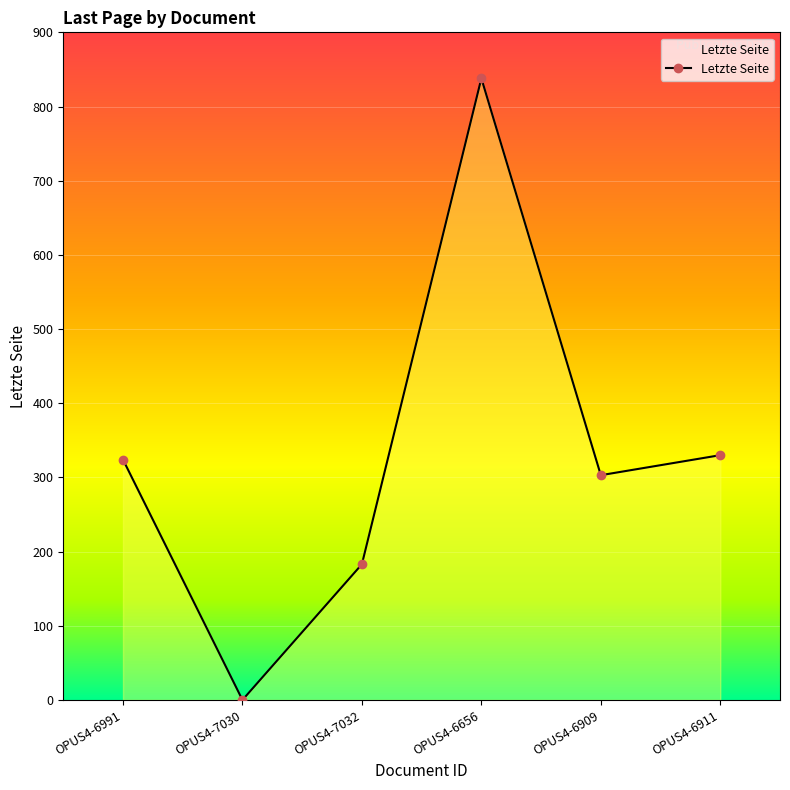

At which category does the chart reach its minimum across all series?

OPUS4-7030